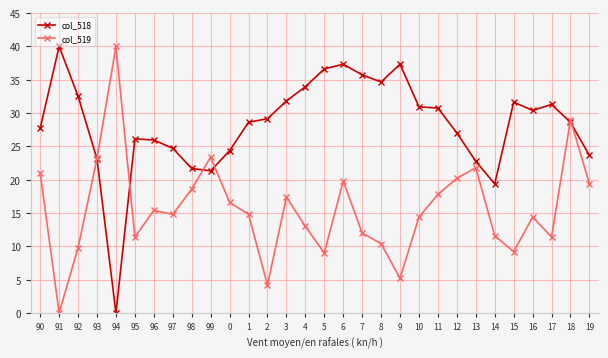

What is the label of the 25th point from the right?

95